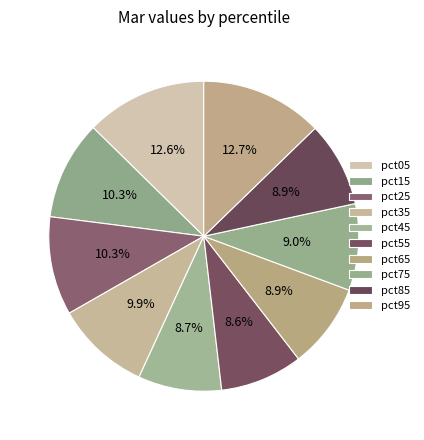

How many slices are in this pie chart?

10